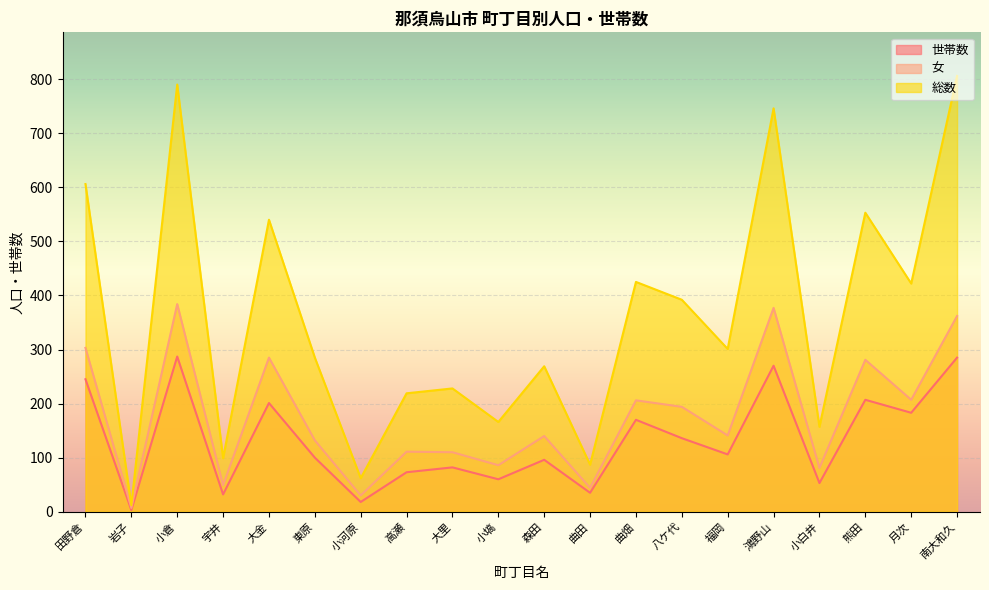

Reading left to right, what are all the values shown in this chart?

世帯数: 田野倉=245	岩子=3	小倉=287	宇井=32	大金=201	東原=100	小河原=18	高瀬=73	大里=82	小塙=60	森田=96	曲田=35	曲畑=170	八ケ代=136	福岡=106	鴻野山=270	小白井=53	熊田=207	月次=183	南大和久=285
女: 田野倉=303	岩子=7	小倉=384	宇井=49	大金=285	東原=132	小河原=30	高瀬=111	大里=110	小塙=86	森田=140	曲田=44	曲畑=206	八ケ代=194	福岡=141	鴻野山=377	小白井=81	熊田=281	月次=207	南大和久=362
総数: 田野倉=606	岩子=12	小倉=790	宇井=99	大金=540	東原=285	小河原=62	高瀬=219	大里=228	小塙=166	森田=269	曲田=87	曲畑=425	八ケ代=392	福岡=301	鴻野山=746	小白井=157	熊田=553	月次=422	南大和久=806